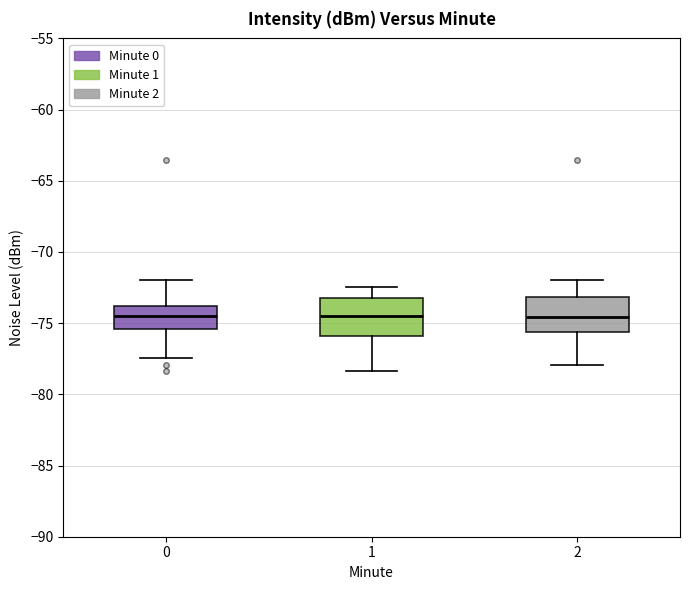

Reading left to right, transcribe this box plot: for each box, give where its median line is, the range the box spans, and where its two whiskers end, as read against the y-axis. The values are not printed on the chart, so give them approximately, as read against the axis.

0: median -74.5, box -75.5 to -74.0, whiskers -77.5 to -72.0
1: median -74.5, box -76.0 to -73.0, whiskers -78.5 to -72.5
2: median -74.5, box -75.5 to -73.0, whiskers -78.0 to -72.0